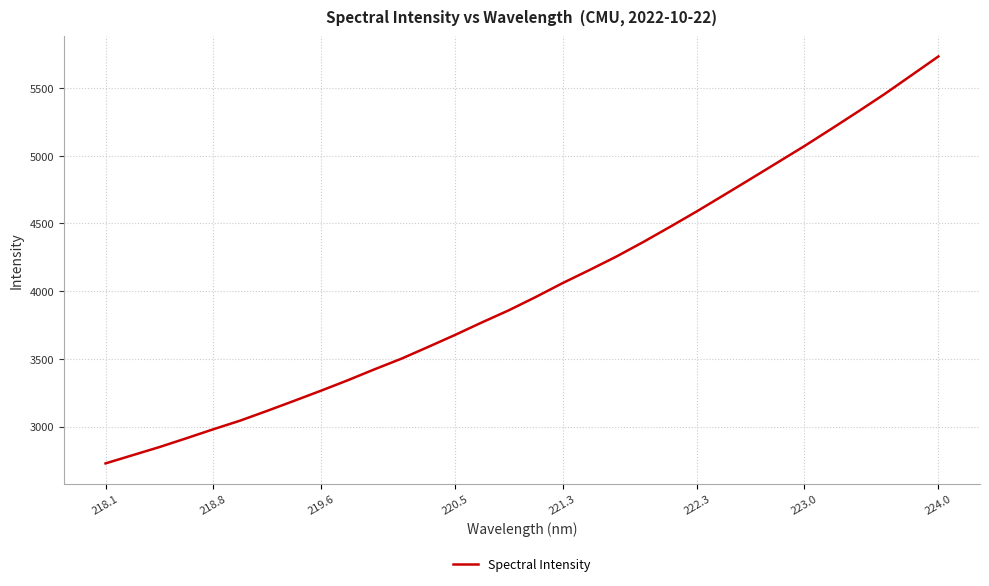

What is the greatest value displayed?

5732.4